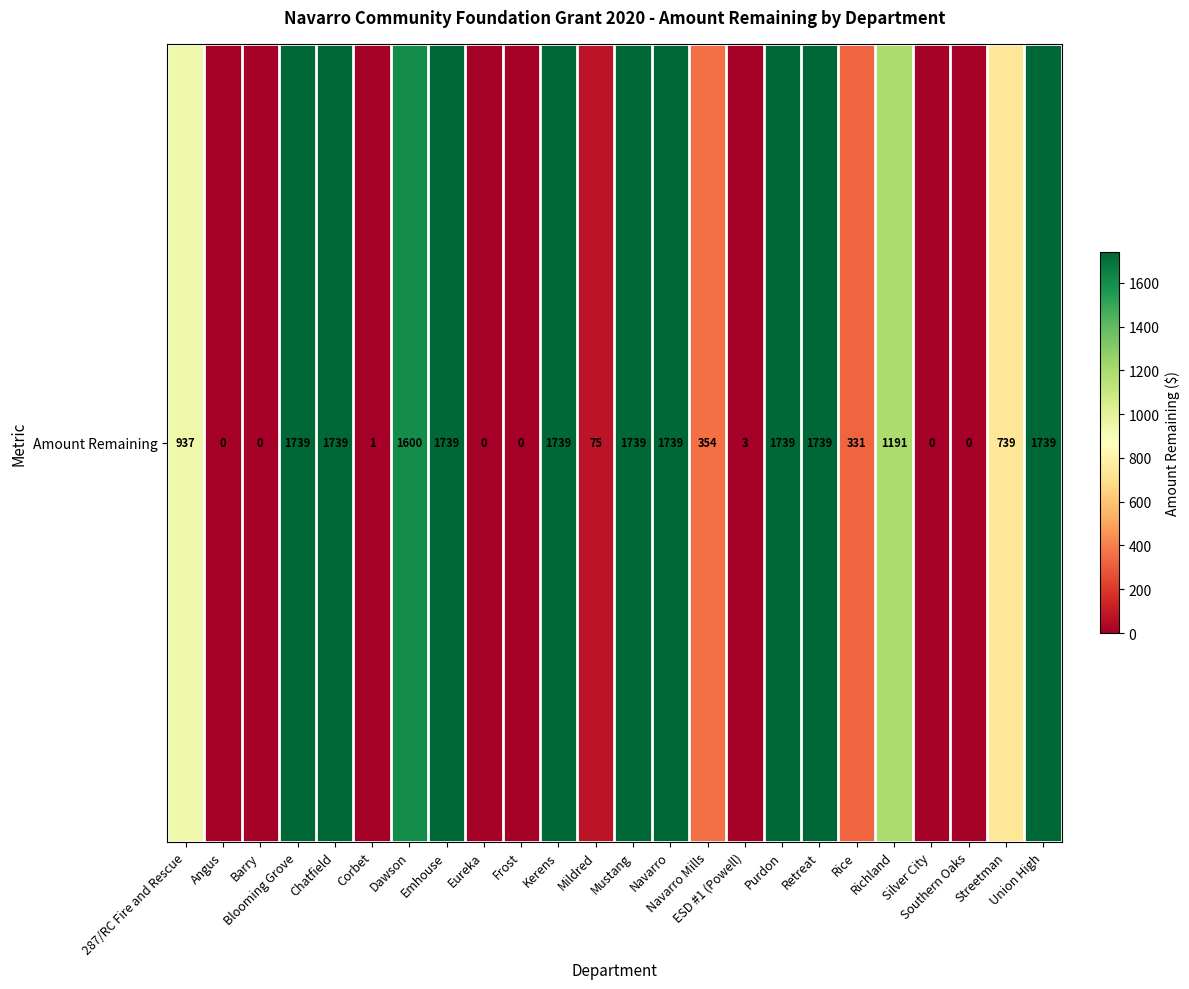

Reading right to left, what are all the values shown in this chart?

1739.0	739.0	0.0	0.0	1191.0	331.1	1739.0	1739.0	3.0	353.9	1739.0	1739.0	75.0	1739.0	0.0	0.0	1739.0	1600.0	0.6	1739.0	1739.0	0.0	0.0	937.2